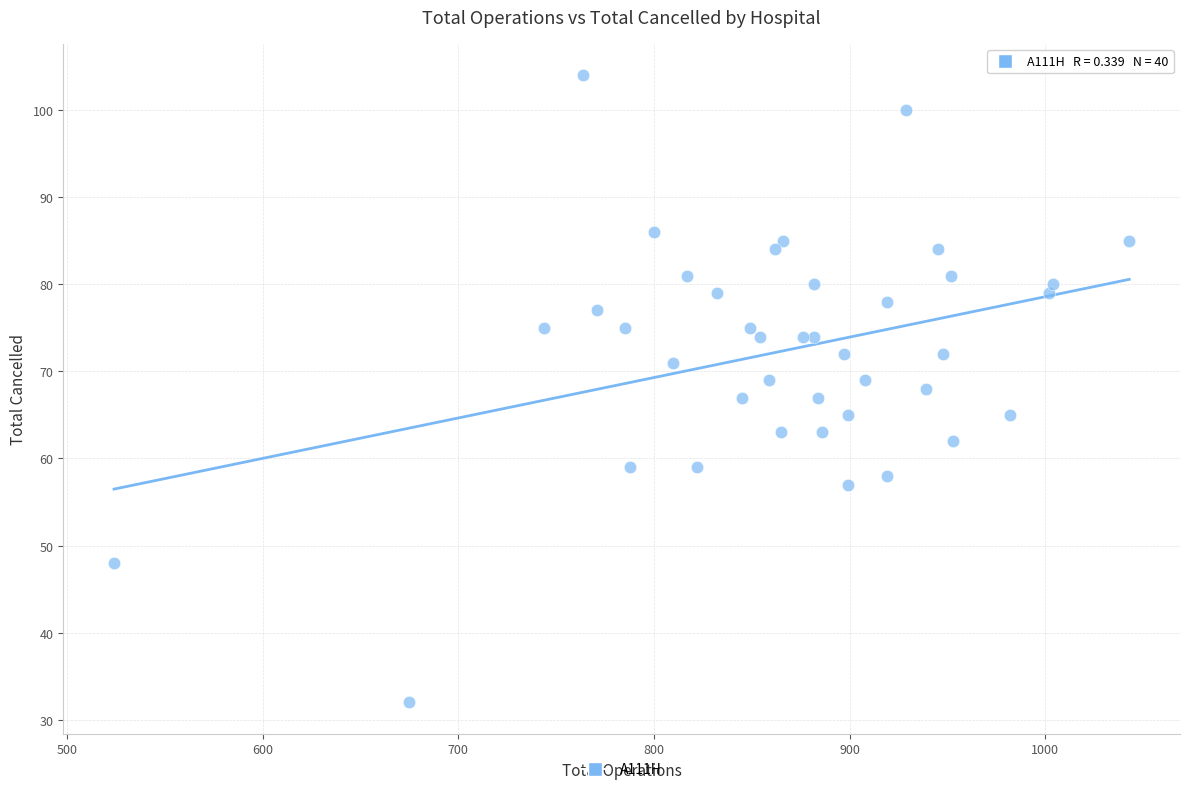

What is the range of X values (max minus min)?

519